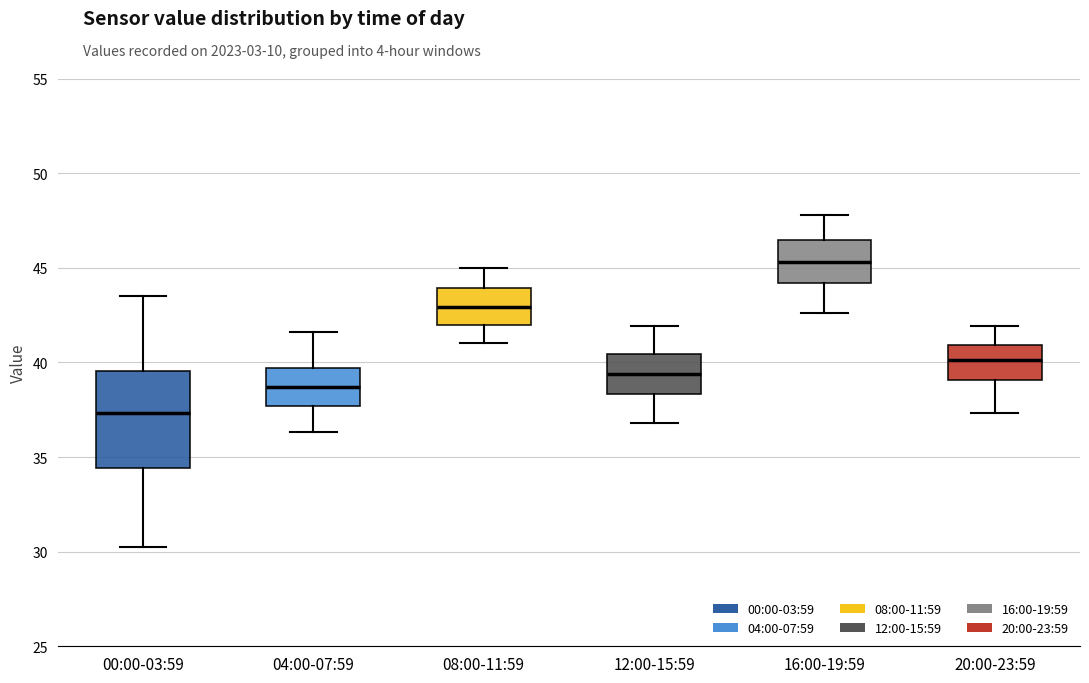

Which box's median line is the lowest?

00:00-03:59